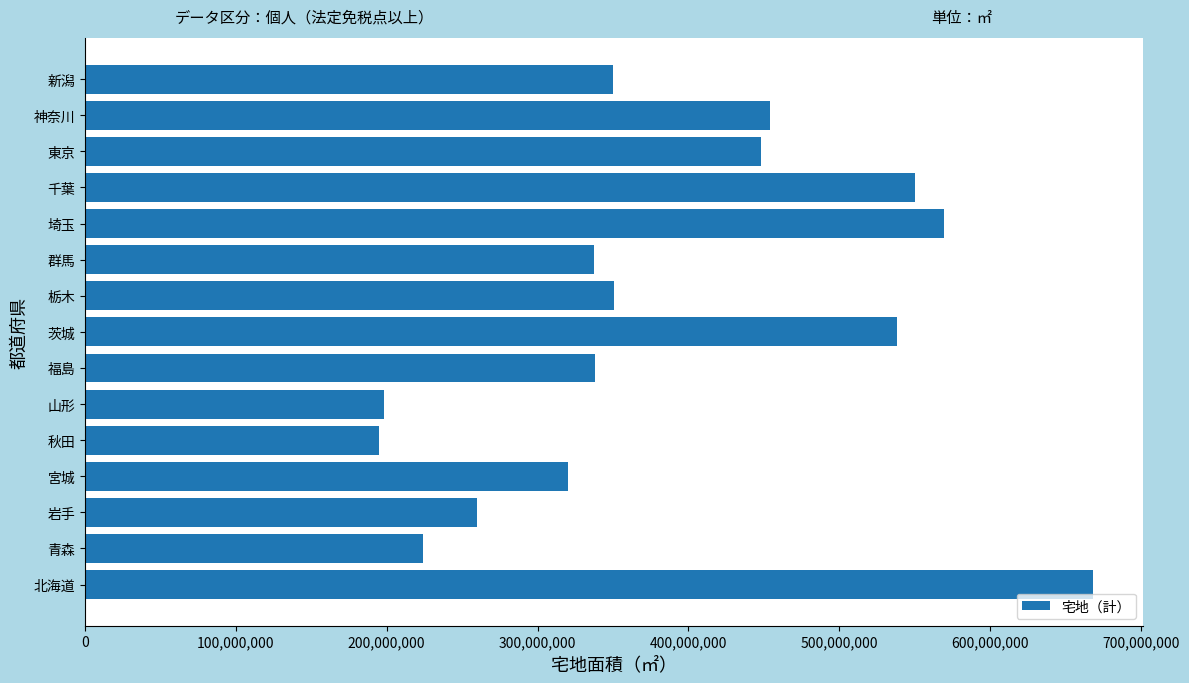

What is the smallest value displayed?

194605366